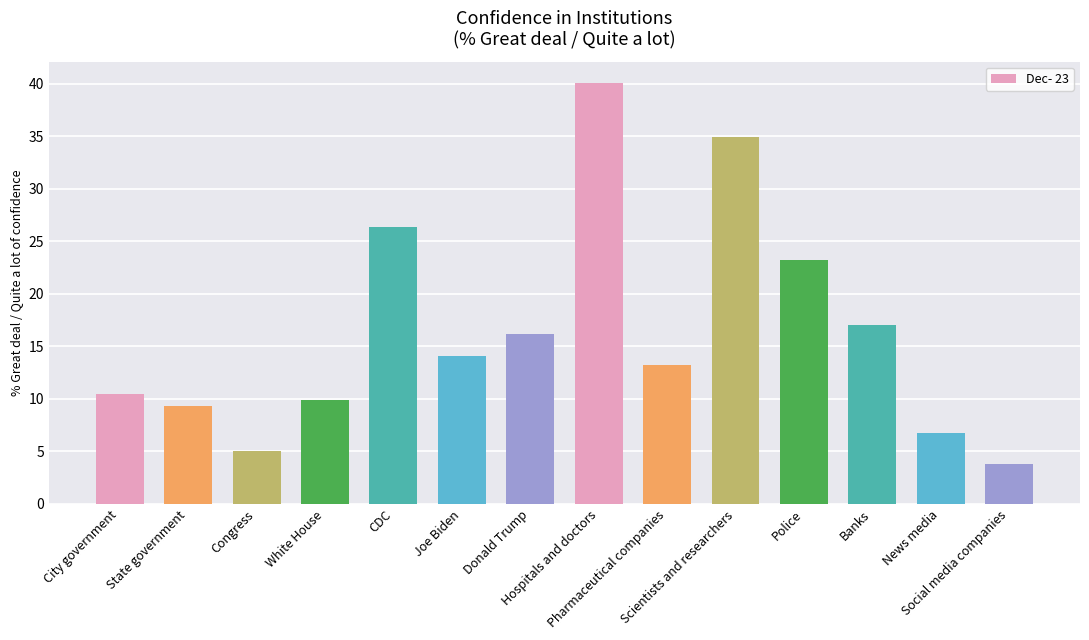

Between State government and Social media companies, which is larger?

State government